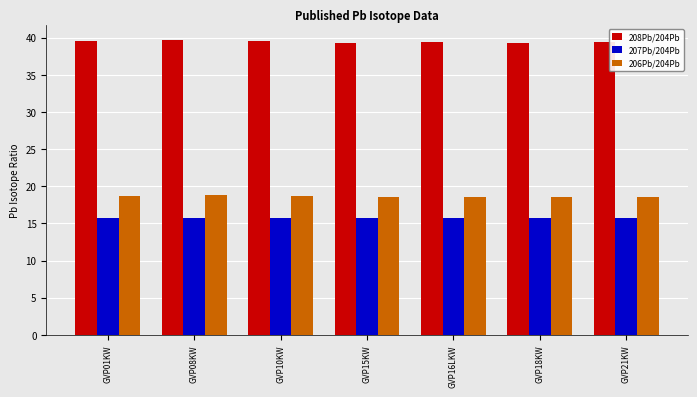

Count the 206Pb/204Pb values in the range 18 to 19.

7